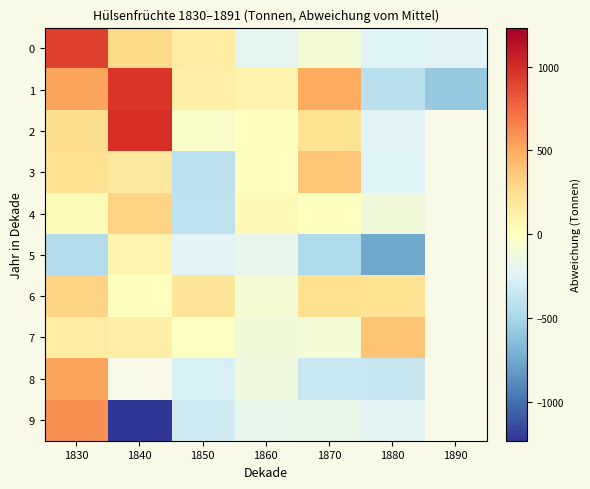

At how many categories does at least one series exceed 719?

2